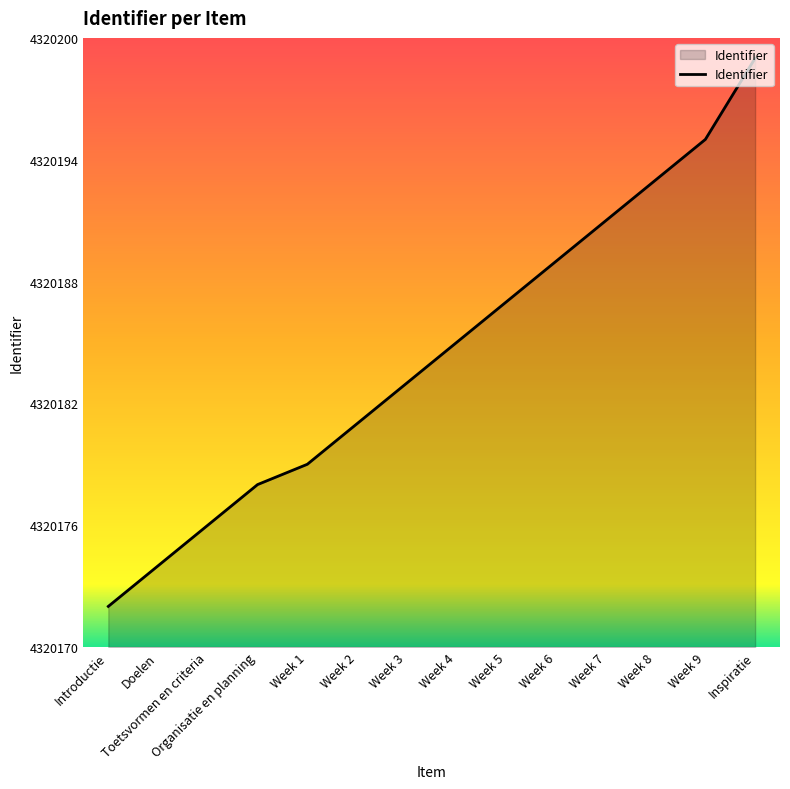

What position from the left is Introductie?

1